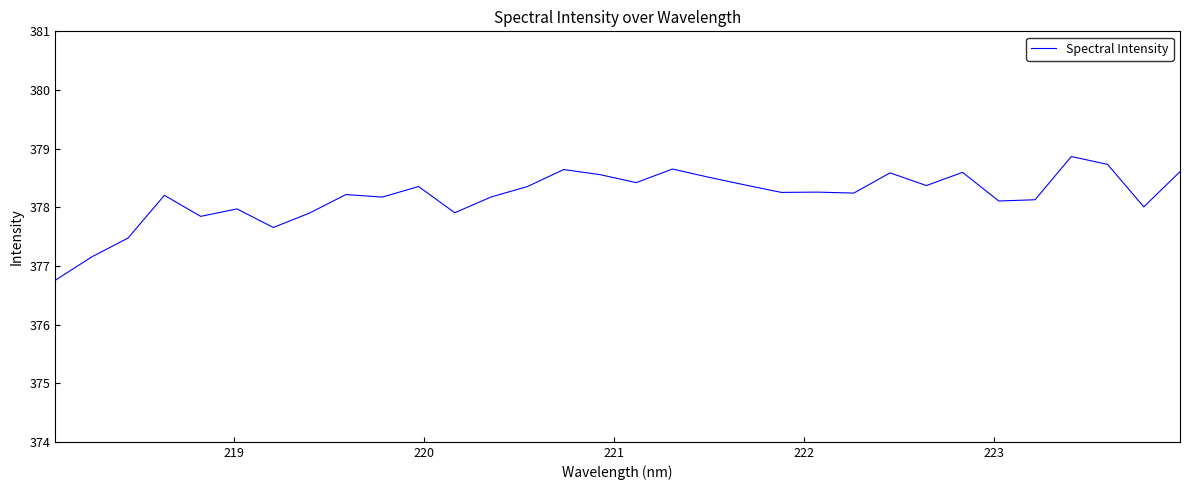

What is the difference between the maximum and minimum values?

2.1